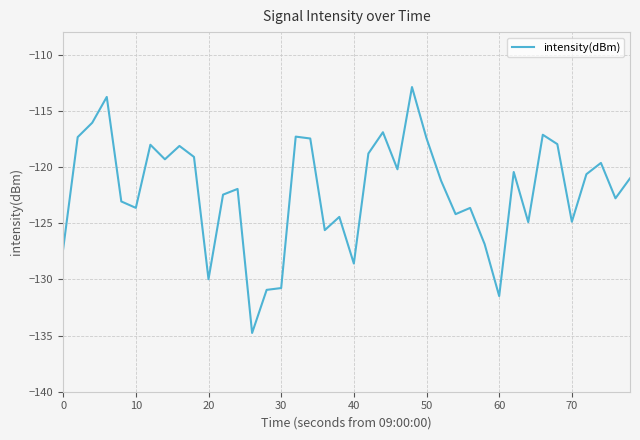

What is the difference between the maximum and minimum values?

21.9